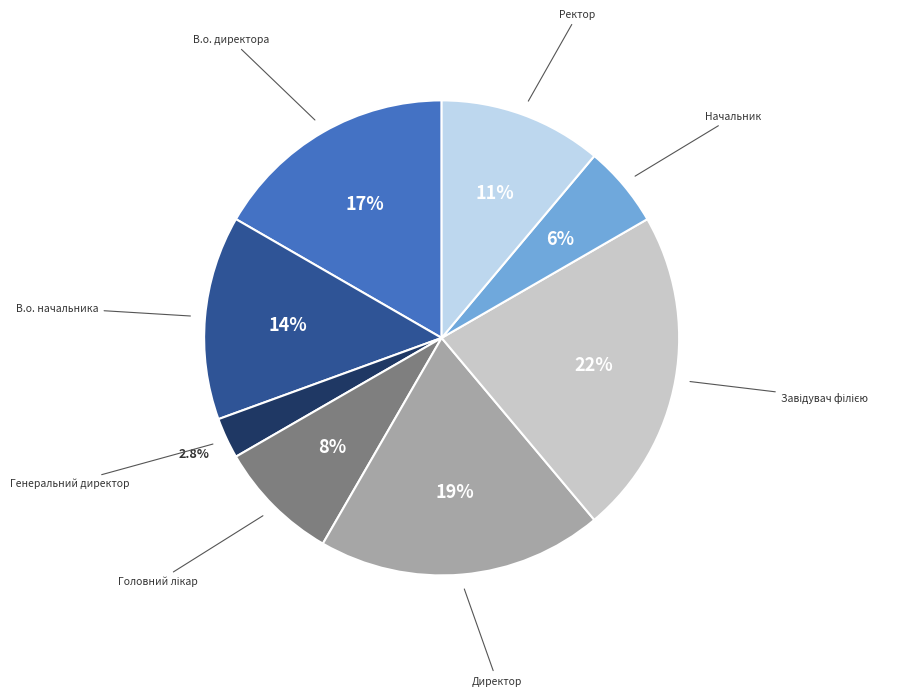

Is there a majority slice in this chart?

No